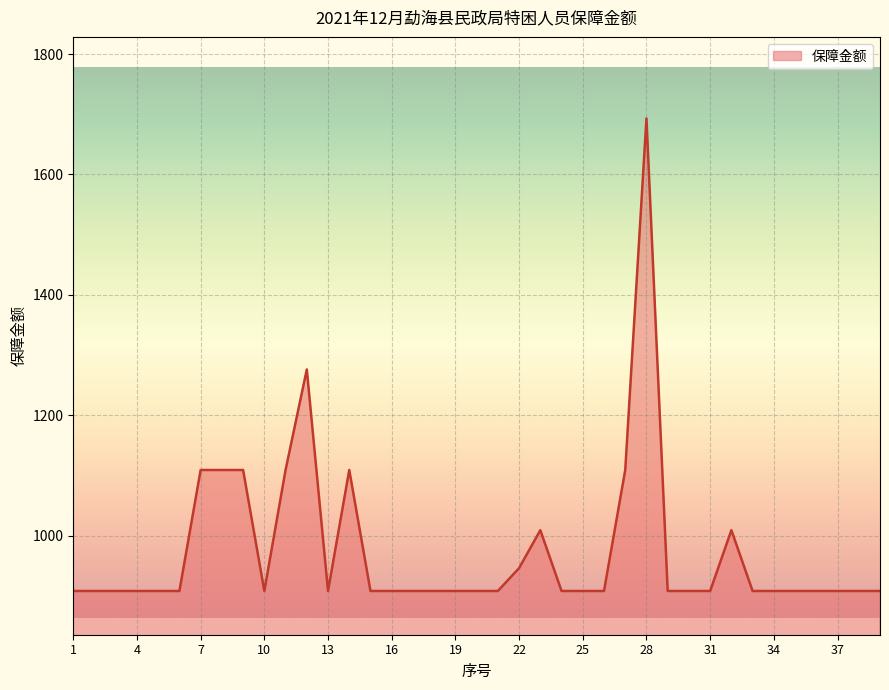

What is the greatest value displayed?

1693